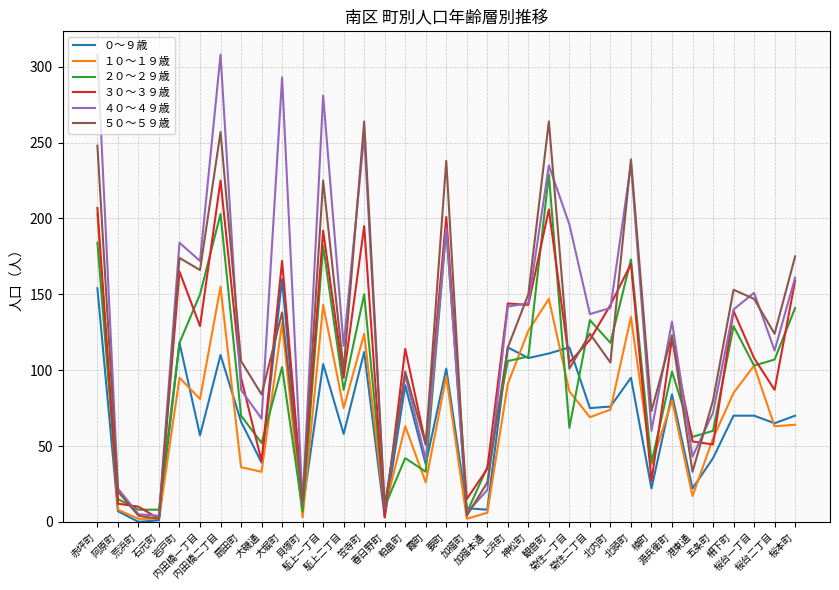

The value of ０～９歳 at 扇田町 is 92. True or false?

False